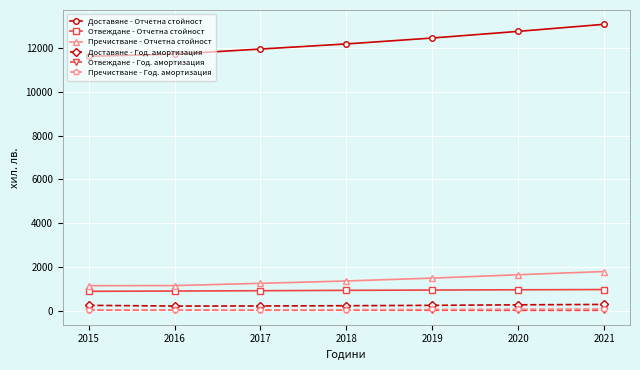

What are all the series names shown in the legend?

Доставяне - Отчетна стойност, Отвеждане - Отчетна стойност, Пречистване - Отчетна стойност, Доставяне - Год. амортизация, Отвеждане - Год. амортизация, Пречистване - Год. амортизация